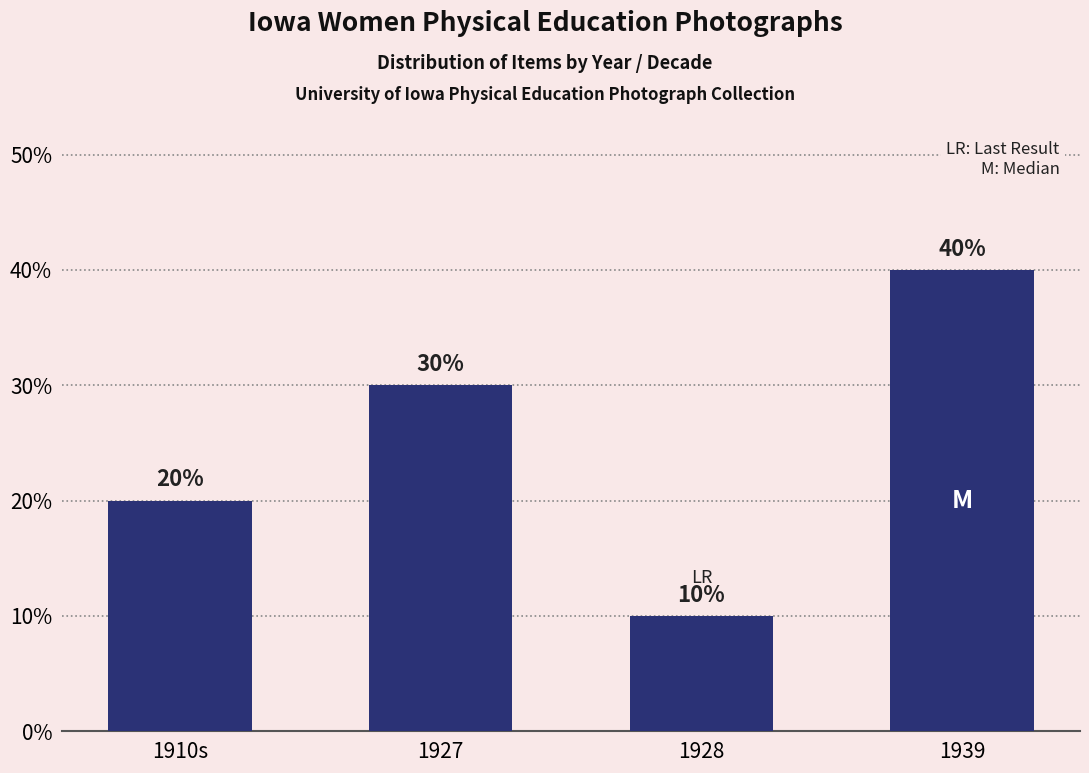

Which label corresponds to the smallest value in the chart?

1928